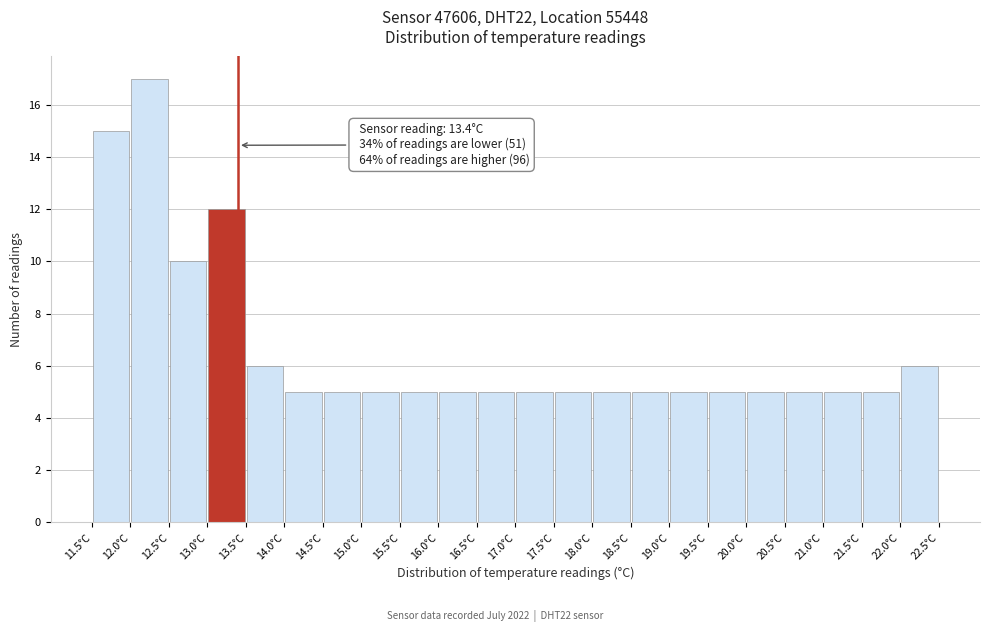

Over which range of the x-axis is the bar tallest?

12.0 to 12.5